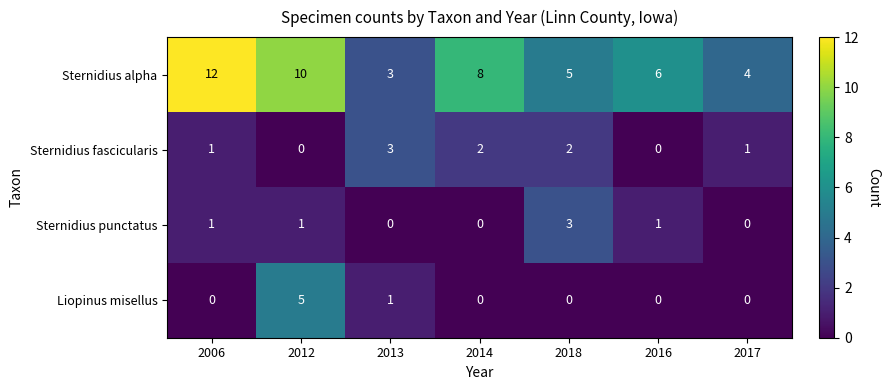

What is the average value of the Sternidius alpha series?

7